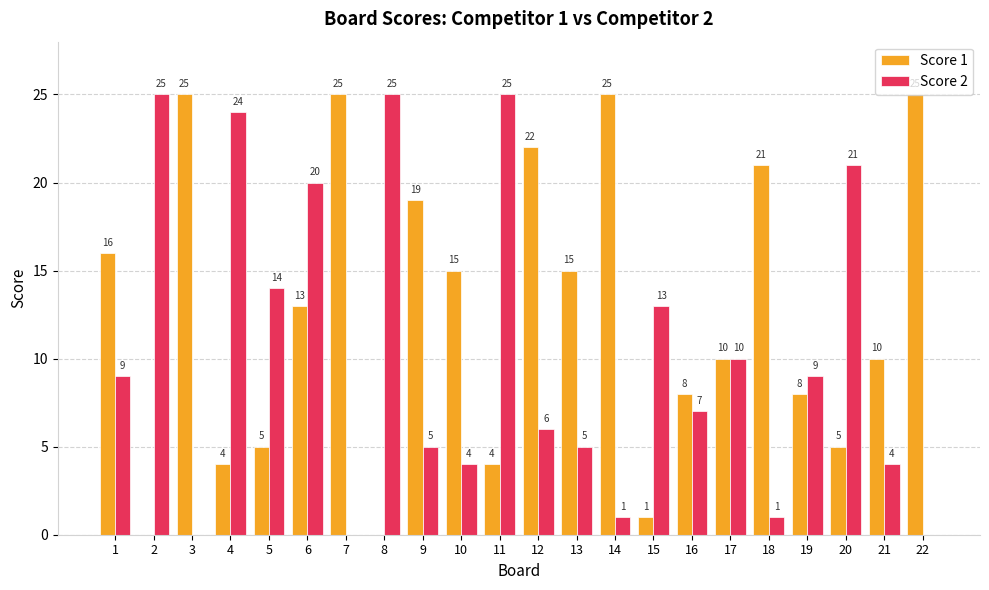

What is the spread (max minus min) of values at 8?

25